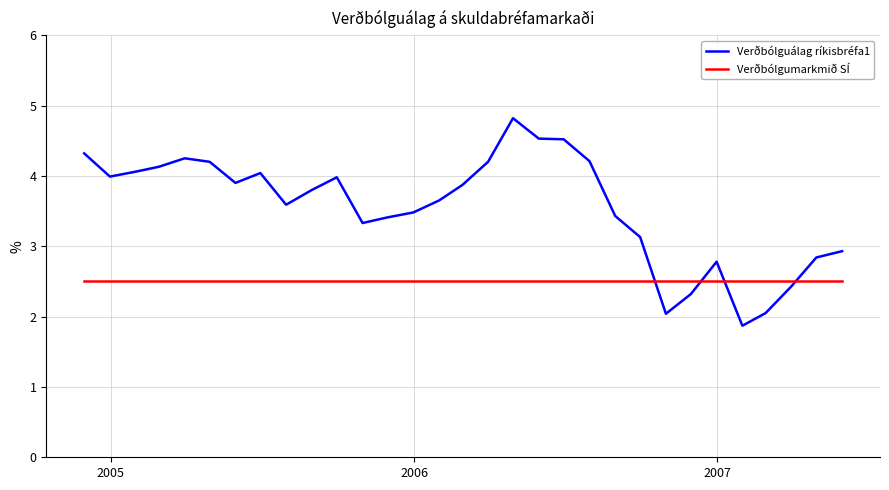

How many values in the Verðbólguálag ríkisbréfa1 series are below 3?

8